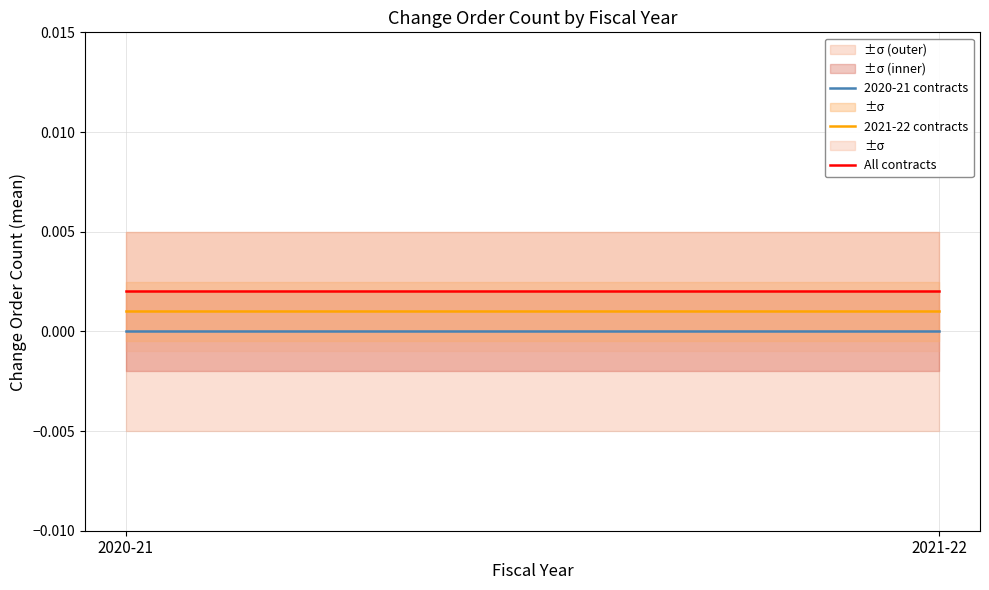

Rank the series by their average value, from highest to lowest.

All contracts, 2021-22 contracts, 2020-21 contracts